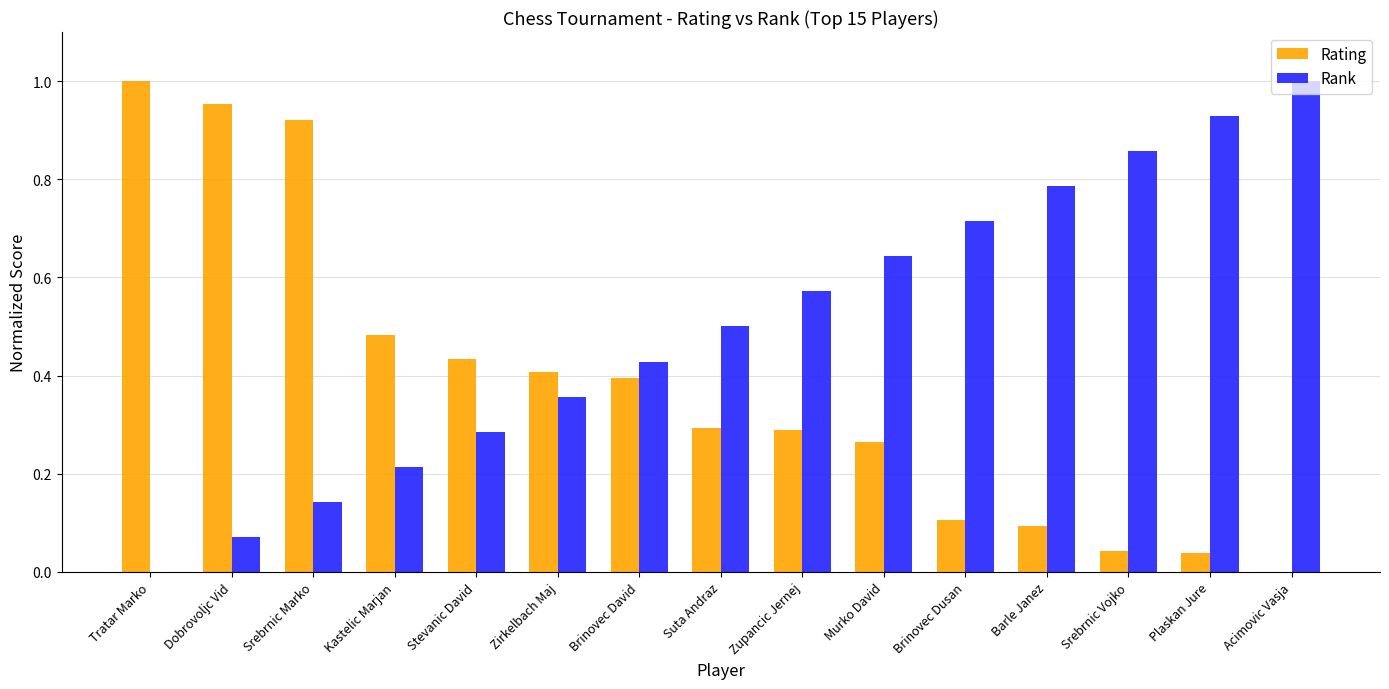

Between Zupancic Jernej and Acimovic Vasja, which series saw the biggest shift?

Rank